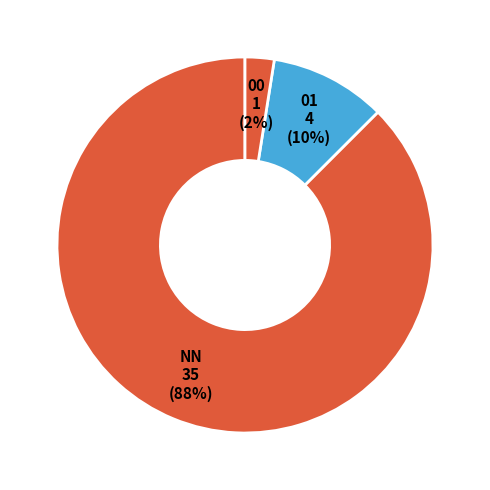

Does NN 35 (88%) represent more than half of the total?

Yes